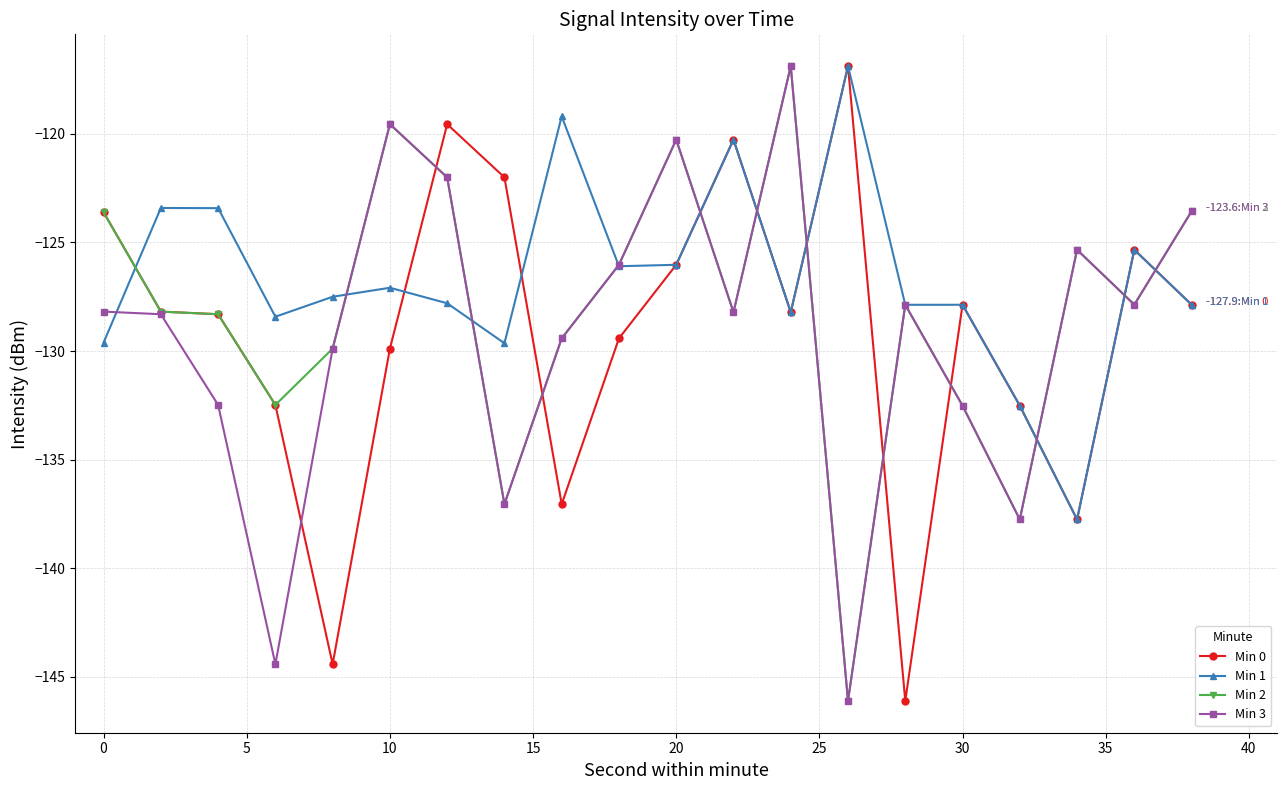

Which series has the largest total across all categories?

Min 1